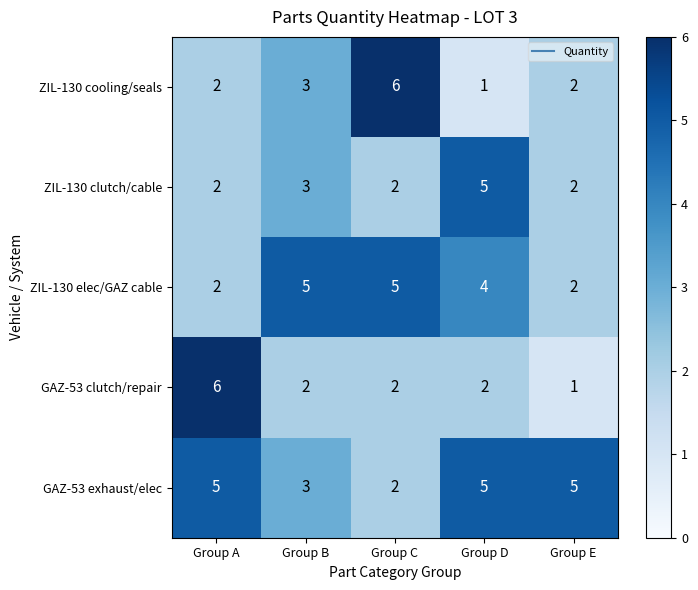

The ZIL-130 elec/GAZ cable series shows 2 at Group B. True or false?

False